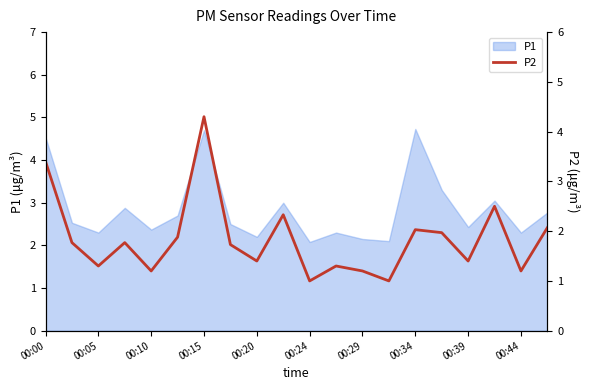

The P1 series shows 2.3 at 00:05. True or false?

True